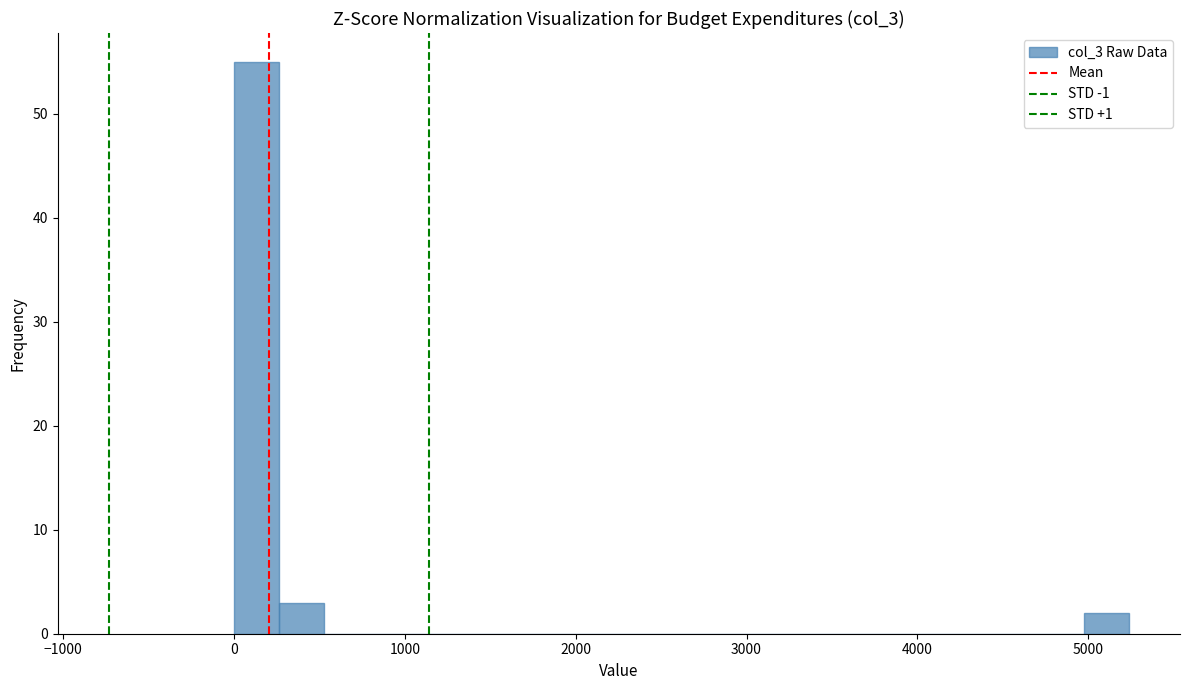

Around what value on the x-axis is the tallest bar? Give the approximate position of its centre, as read against the axis.

100